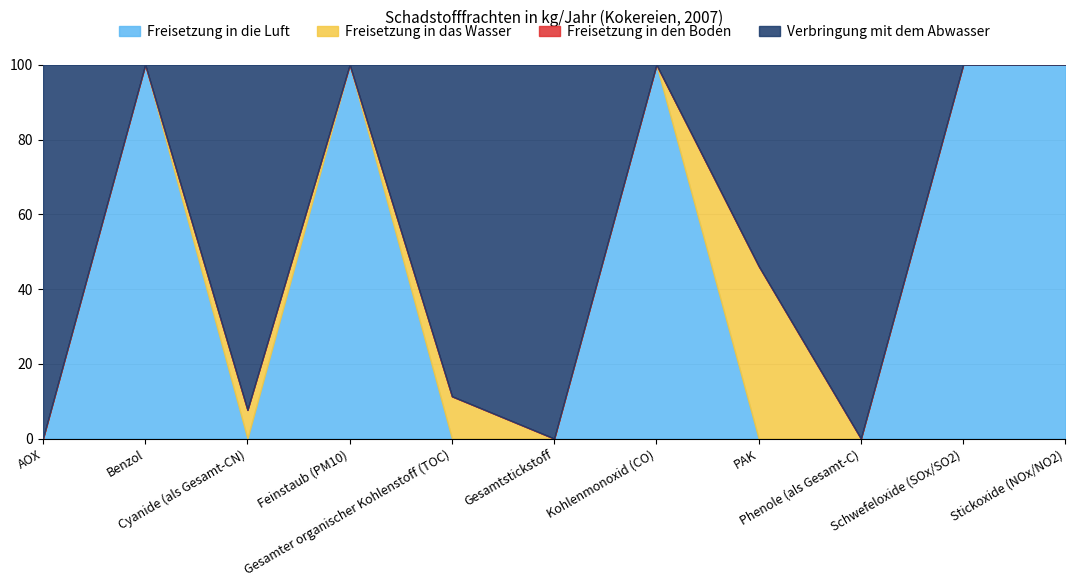

True or false: Freisetzung in die Luft and Verbringung mit dem Abwasser intersect in this chart.

True